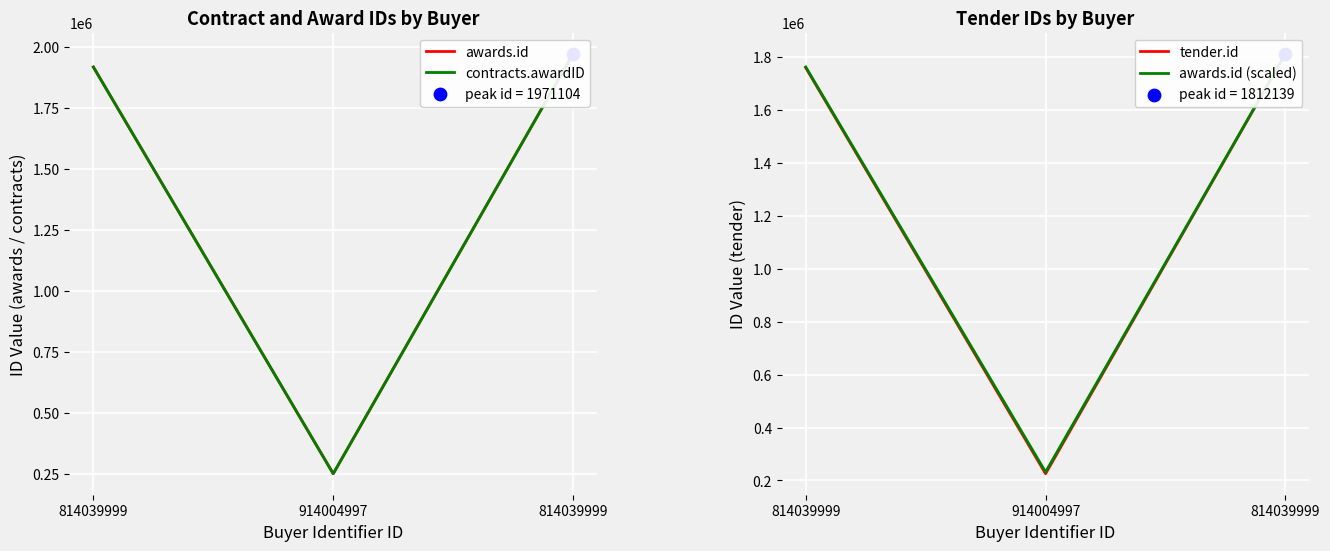

Which series reaches the maximum Y coordinate?

awards.id